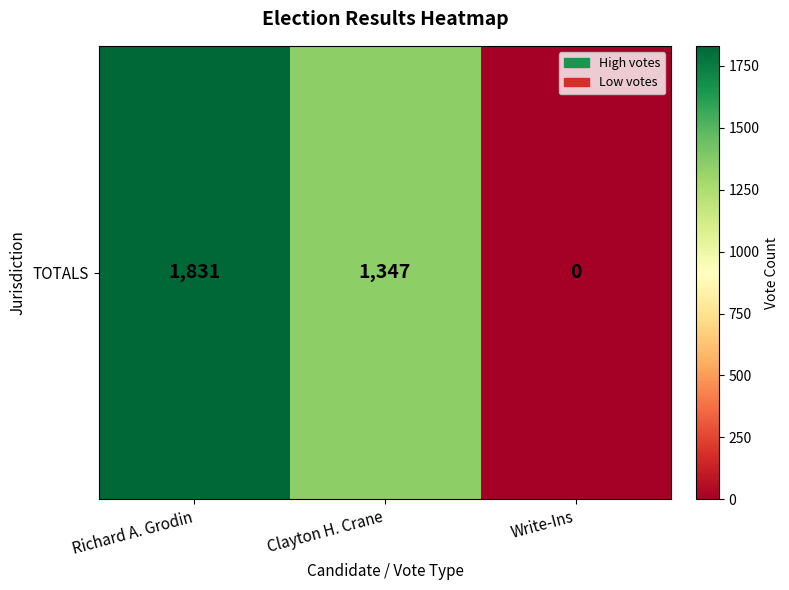

Count the number of values greater than 1347.

1